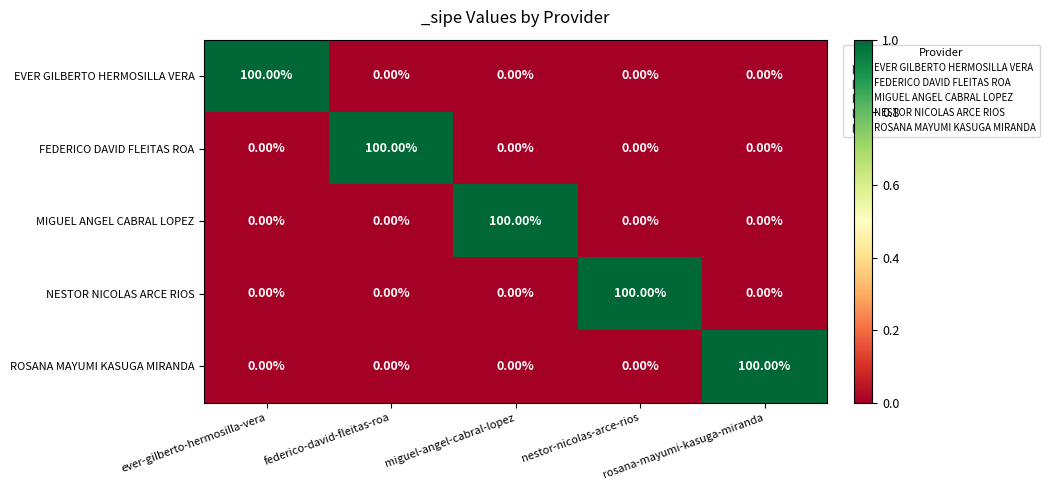

At how many categories does at least one series exceed 92?

5